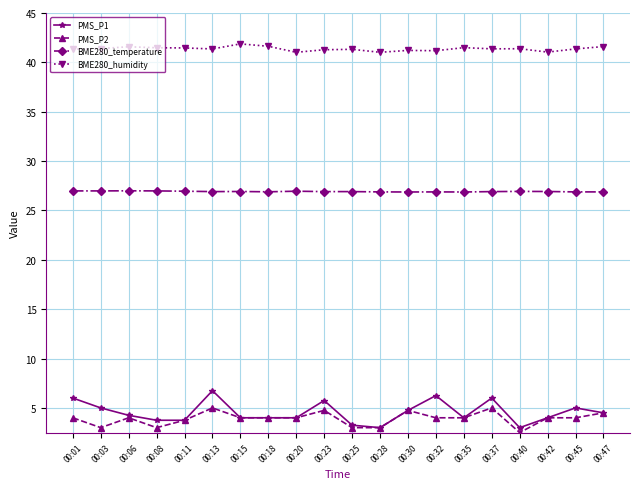

What is the maximum value for PMS_P2?

5.0